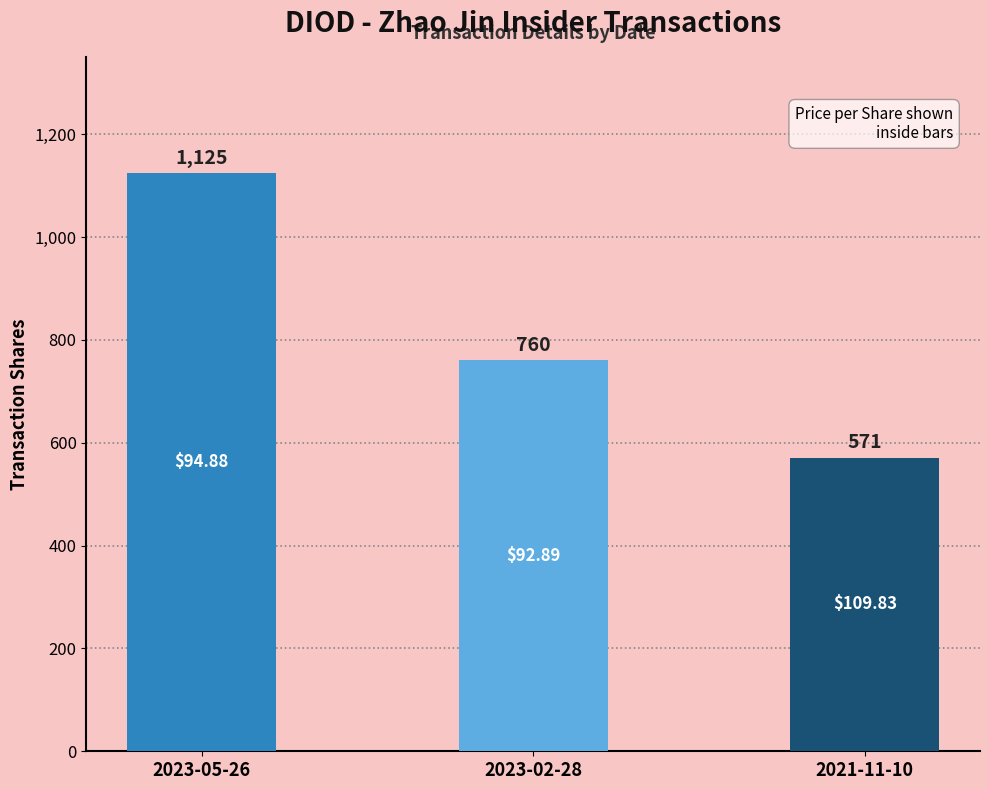

Are the bars grouped side by side (vs. stacked)?

No